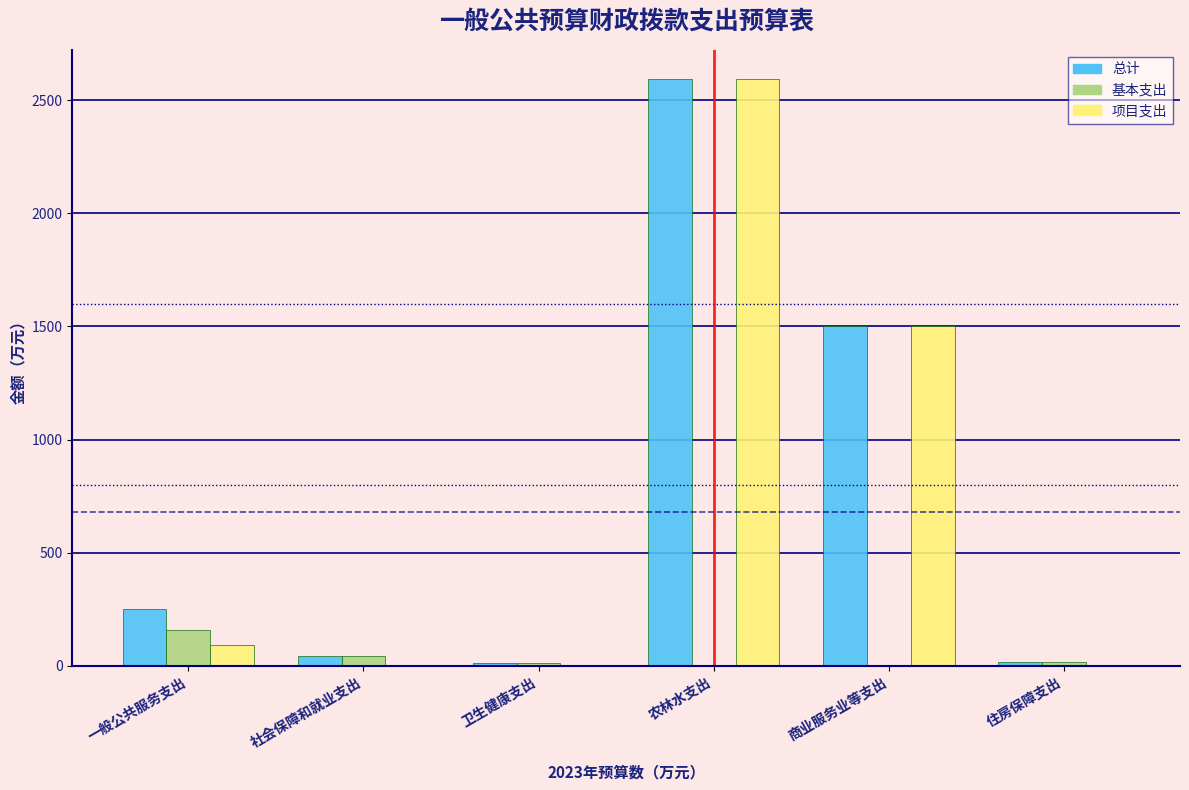

Which series changed the most between 一般公共服务支出 and 社会保障和就业支出?

总计